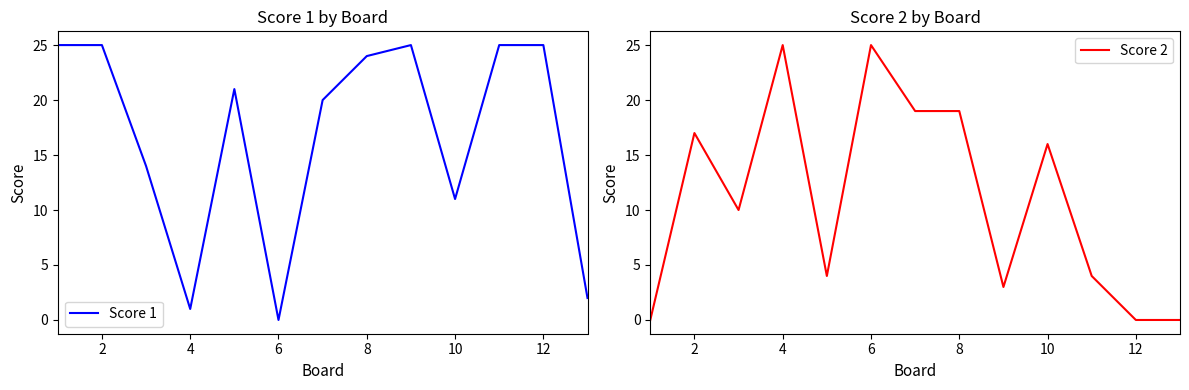

The Score 1 series shows 16 at 2. True or false?

False